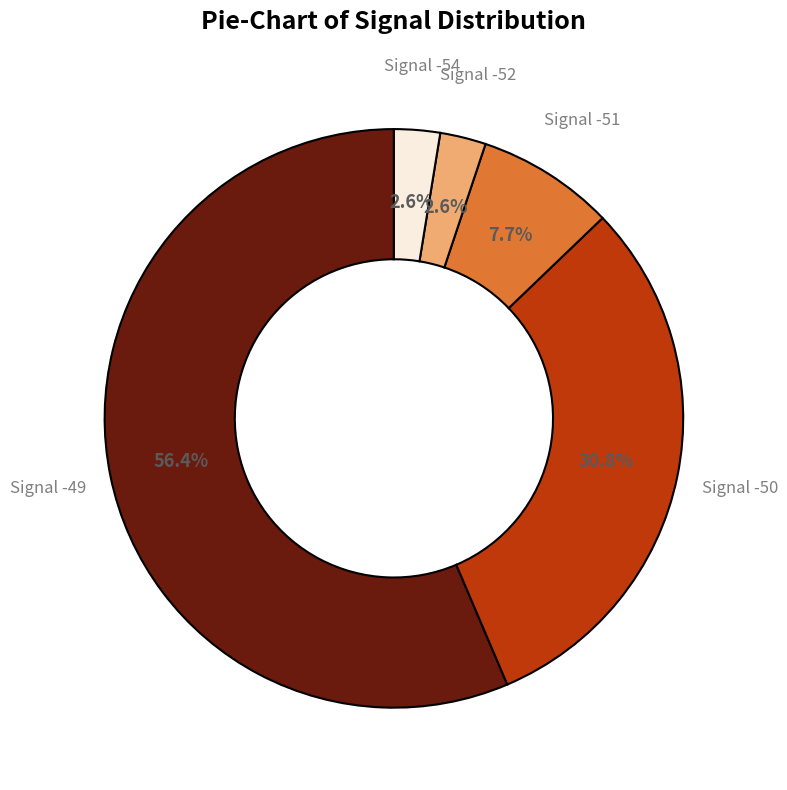

Is the sum of Signal -49 and Signal -52 greater than half?

Yes